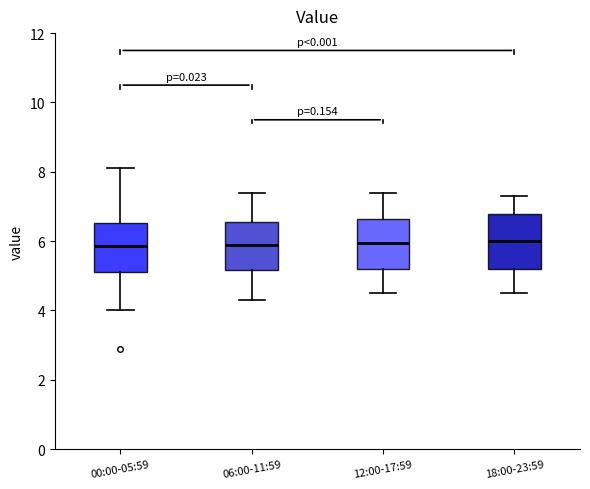

Reading left to right, read every box against the y-axis: the position of its median line, the range the box covers, and the ends of its whiskers. The values are not printed on the chart, so give them approximately, as read against the axis.

00:00-05:59: median 5.8, box 5.2 to 6.6, whiskers 4.0 to 8.2
06:00-11:59: median 6.0, box 5.2 to 6.6, whiskers 4.4 to 7.4
12:00-17:59: median 6.0, box 5.2 to 6.6, whiskers 4.6 to 7.4
18:00-23:59: median 6.0, box 5.2 to 6.8, whiskers 4.6 to 7.4